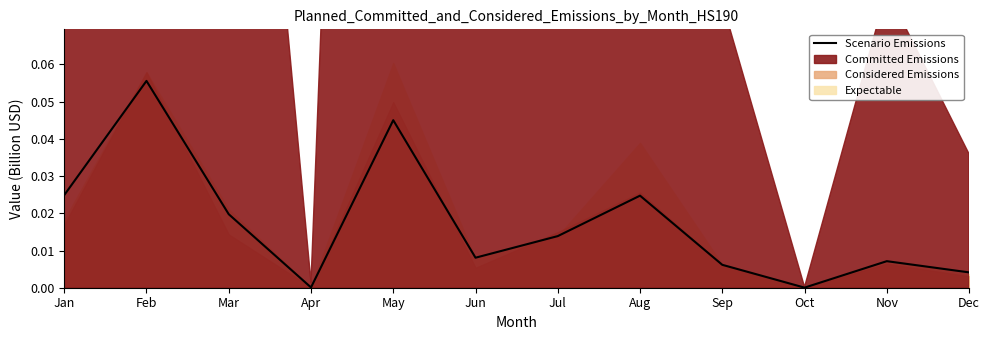

Reading left to right, what are all the values shown in this chart?

Jan=0.0	Feb=0.1	Mar=0.0	Apr=0.0	May=0.0	Jun=0.0	Jul=0.0	Aug=0.0	Sep=0.0	Oct=0.0	Nov=0.0	Dec=0.0